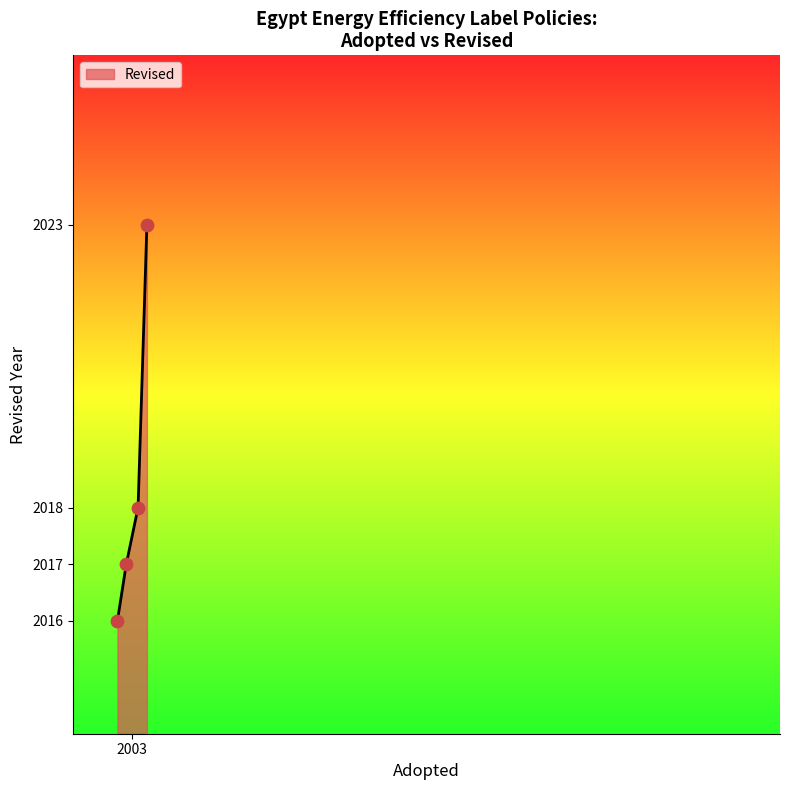

What is the maximum value shown in the chart?

2023